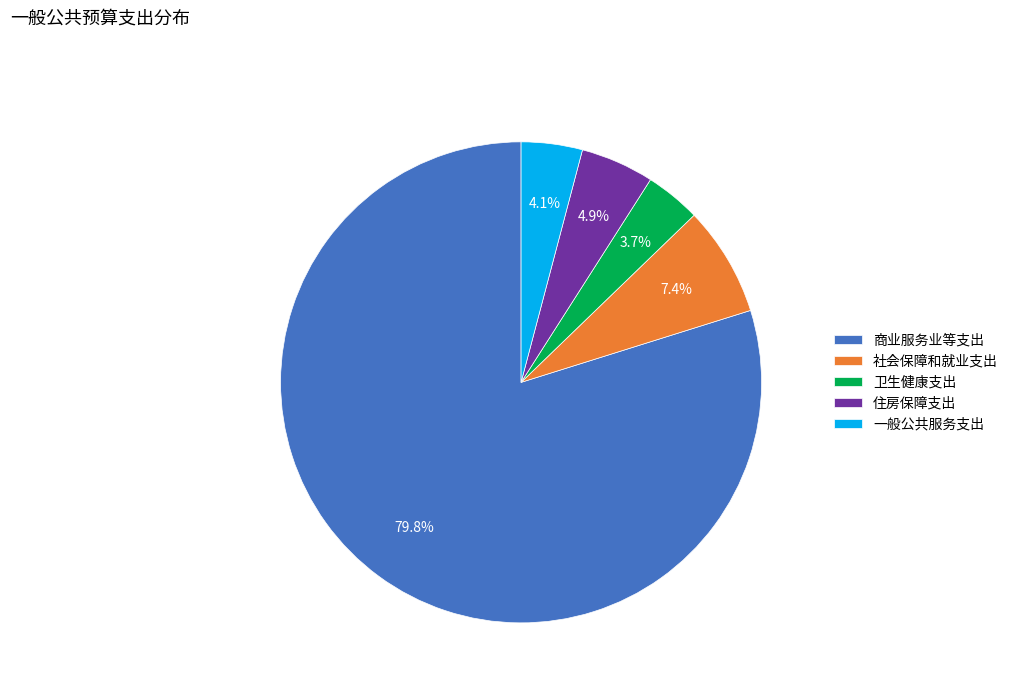

Is it true that 社会保障和就业支出 is 7% of the pie?

True